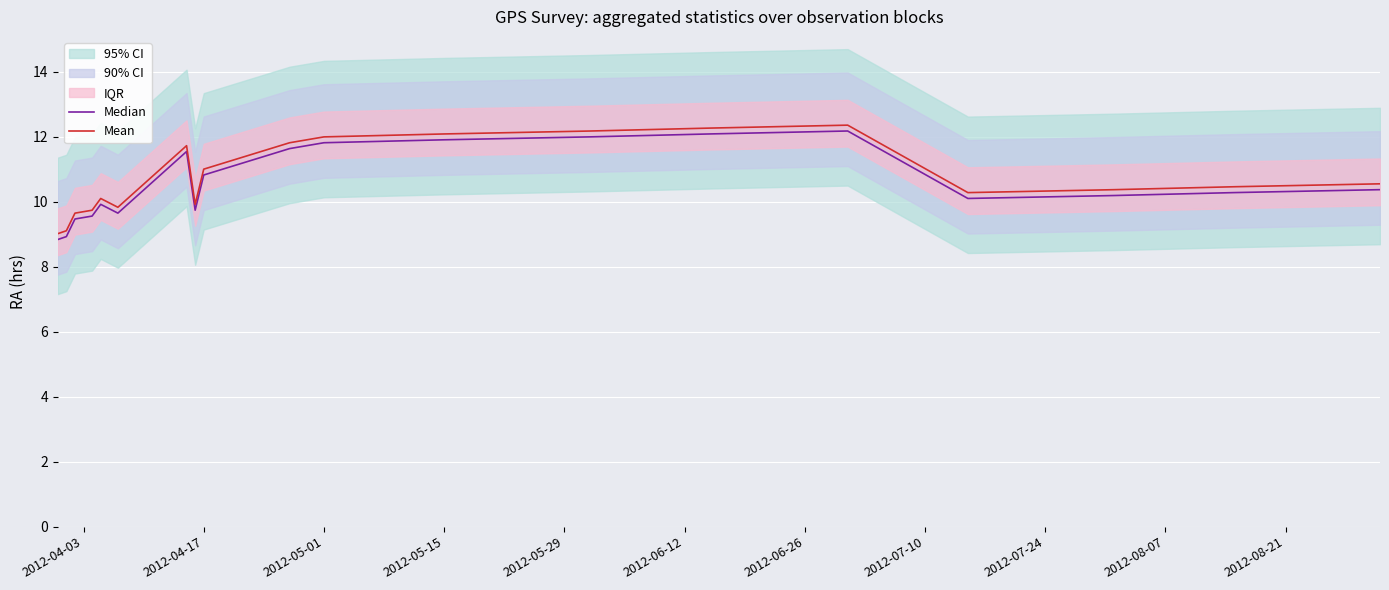

The Mean series shows 3.0 at 2012-05-15. True or false?

False